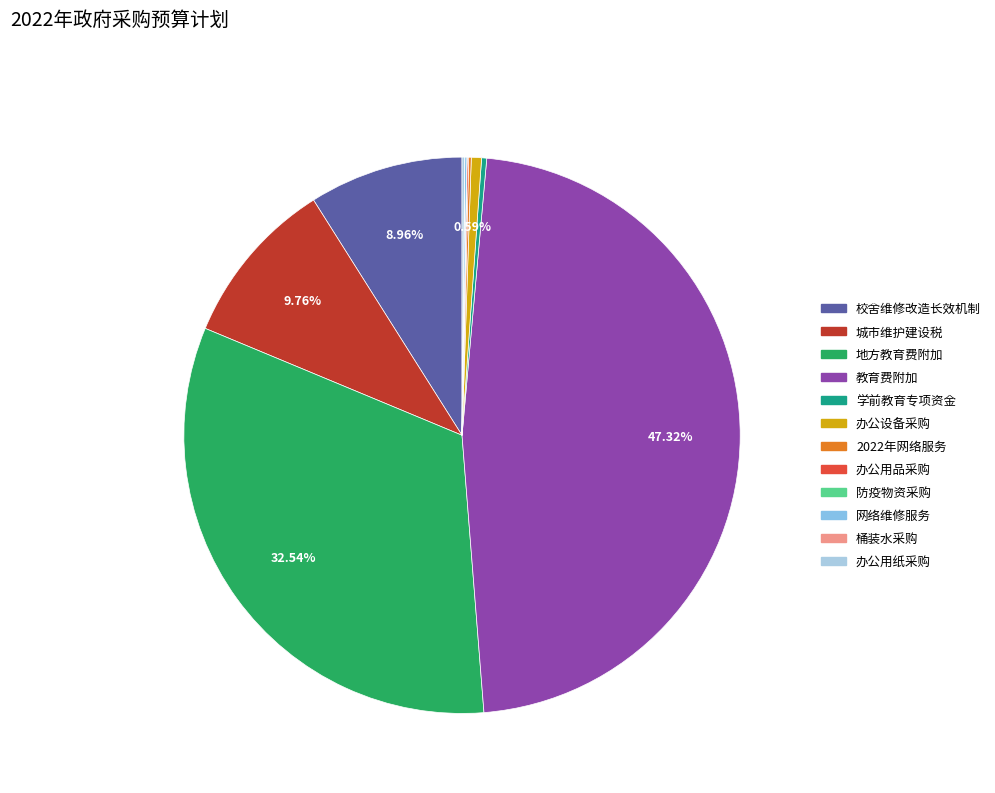

To the nearest percent, what is the difference between the largest and smallest slice percentages?

47%